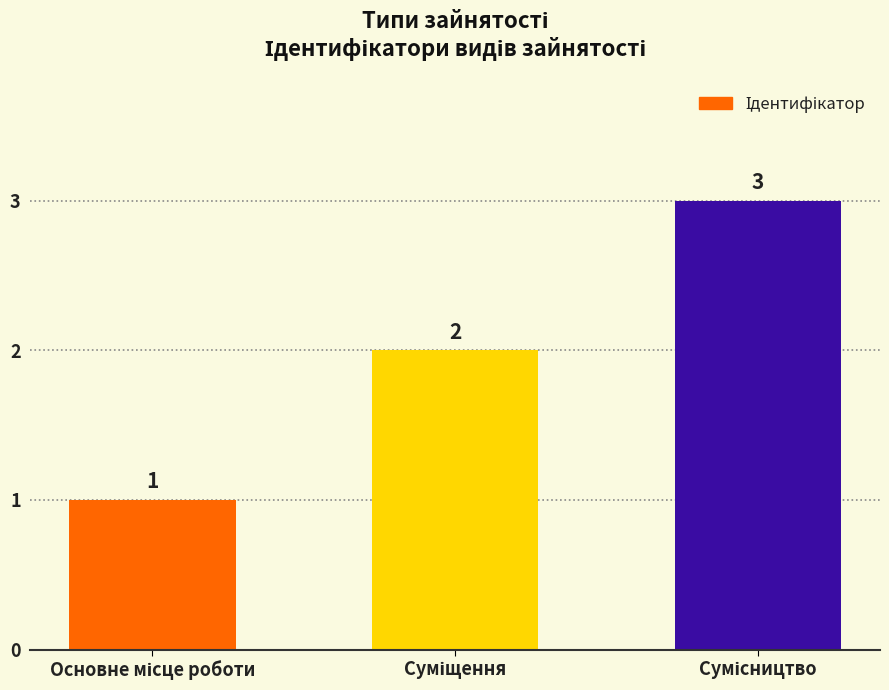

Count the values in the range 1 to 3.

3